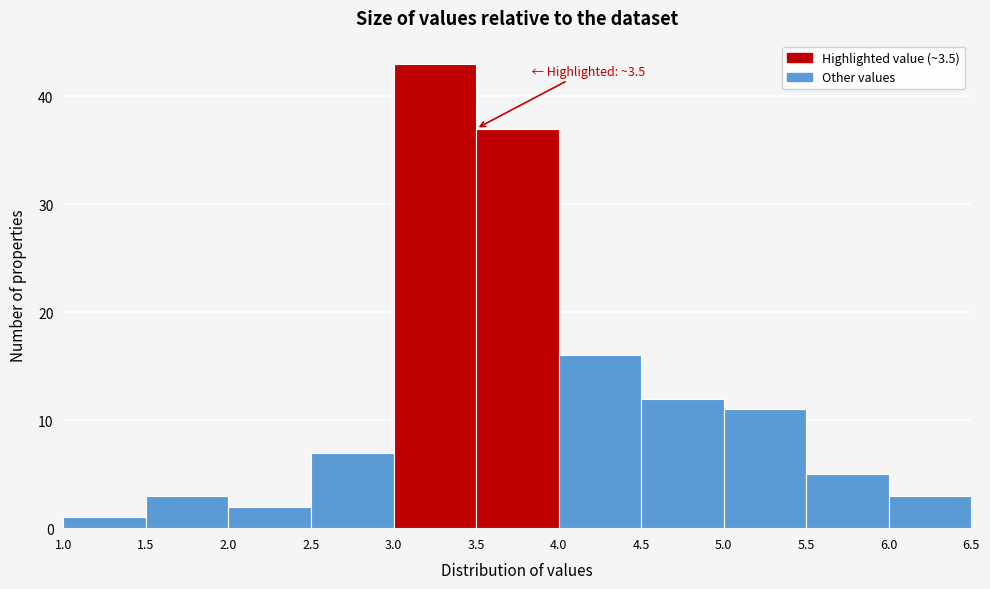

Which range on the x-axis has the tallest bar?

3.0 to 3.5